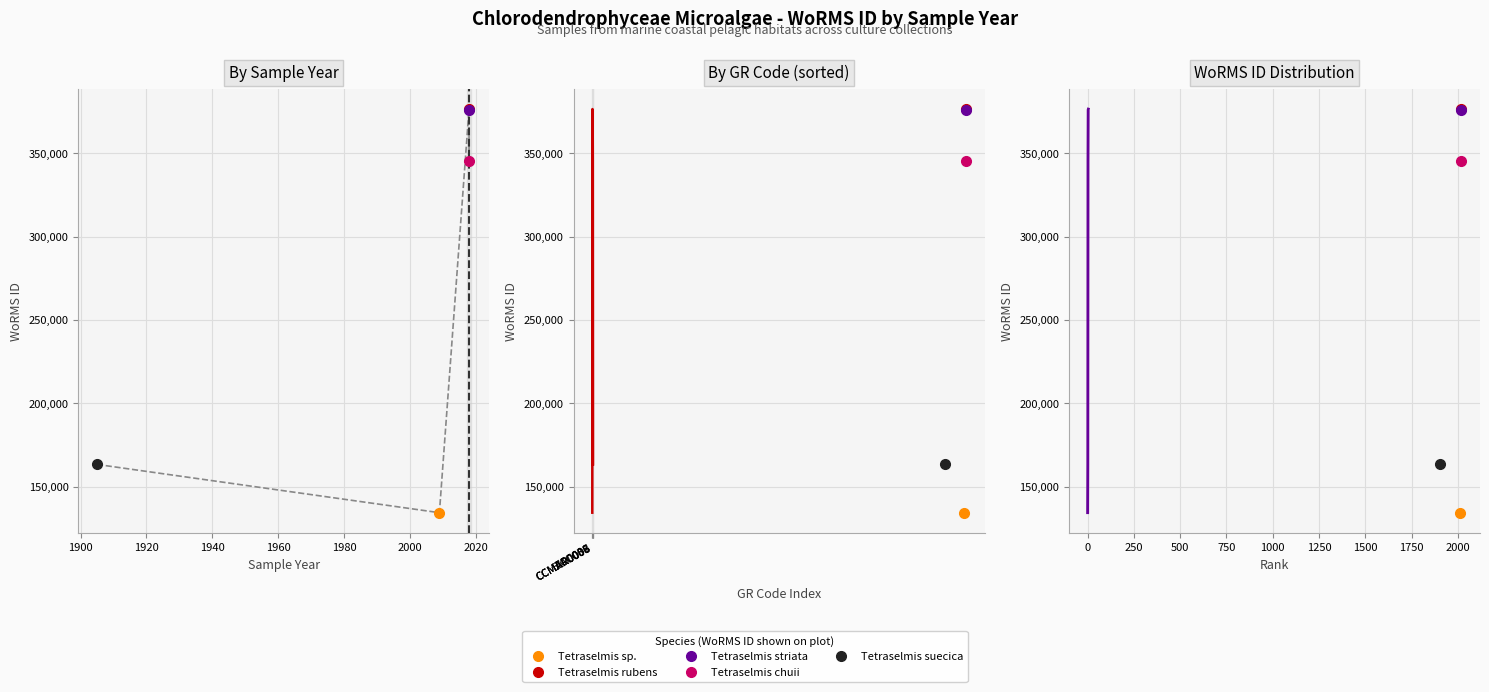

The value of WoRMS ID trend at CCMAR0008 is 479302. True or false?

False